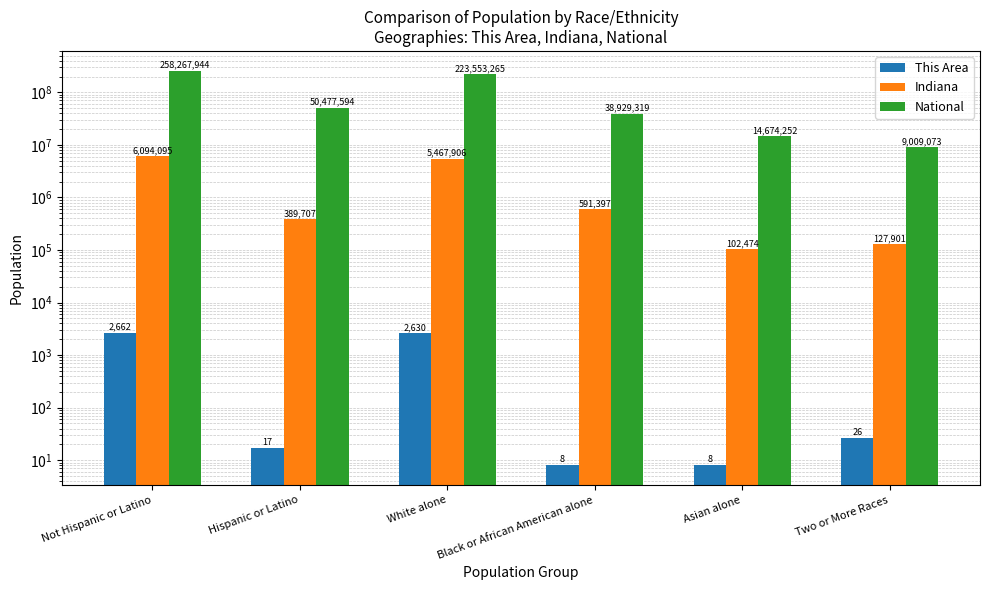

The National series shows 50477594 at Hispanic or Latino. True or false?

True